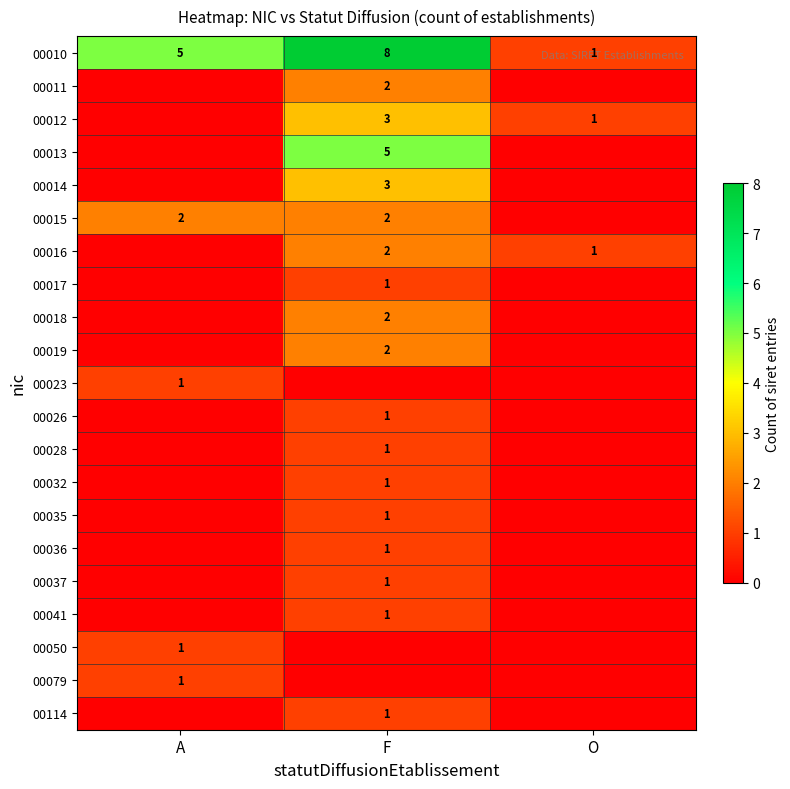

Between F and O, which is larger?

F